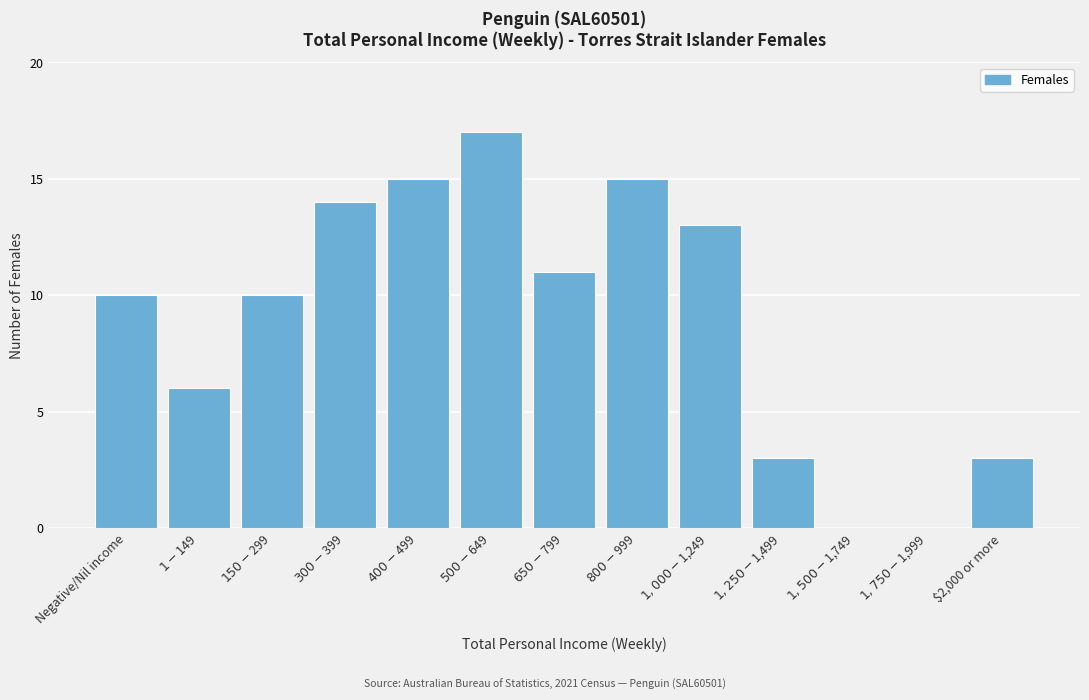

What is the sum of all values?

117